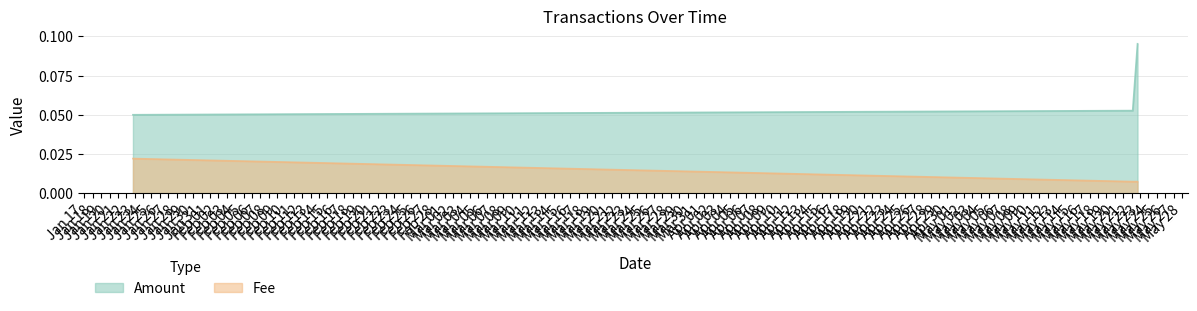

What are all the series names shown in the legend?

Amount, Fee